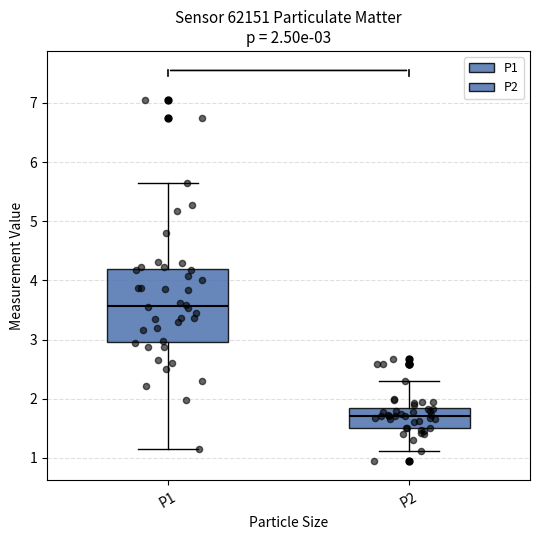

Which box's median line is the highest?

P1